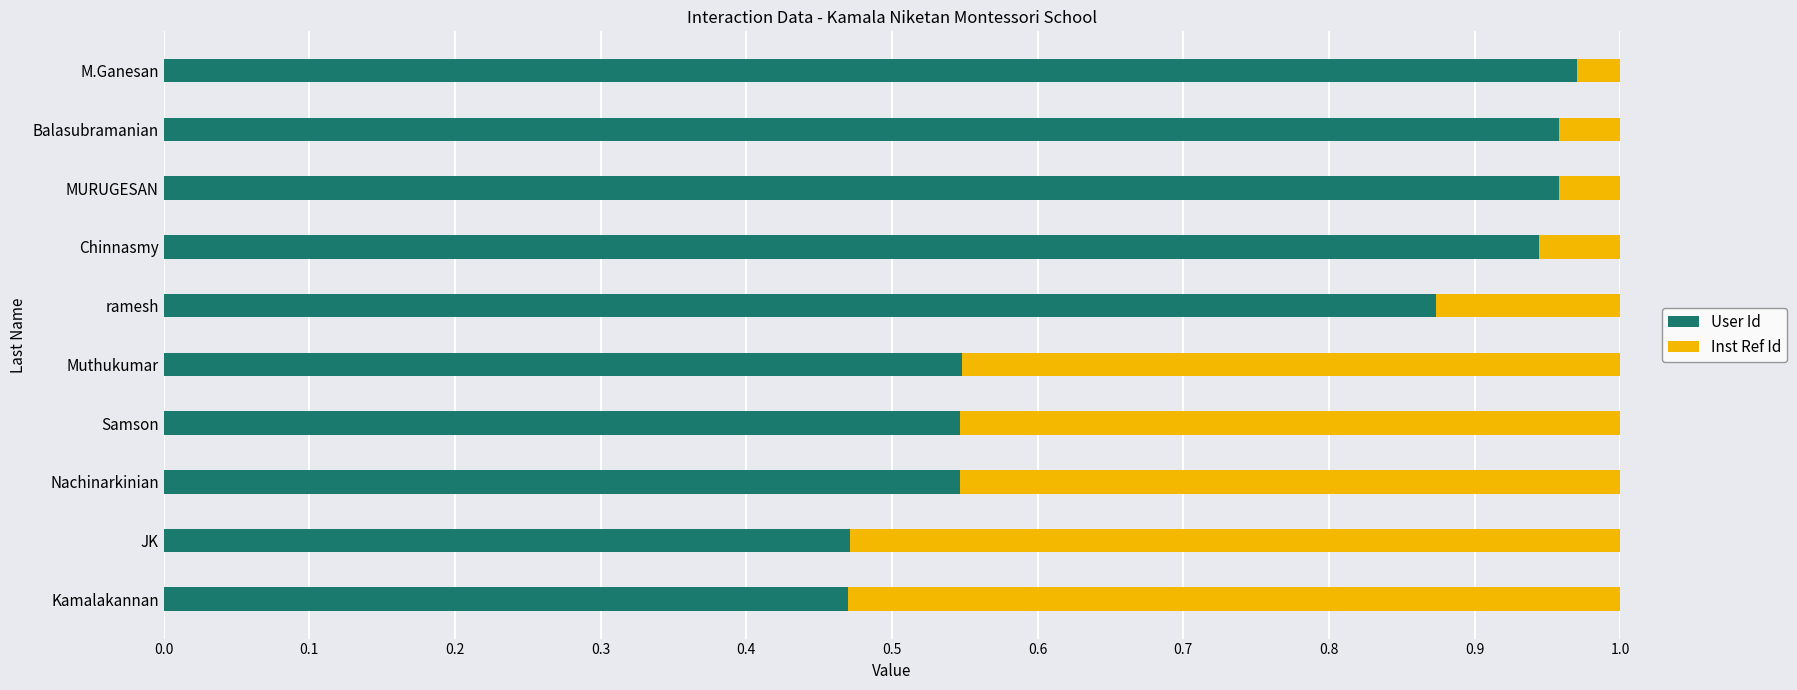

What is the sum of all User Id values?

7.3